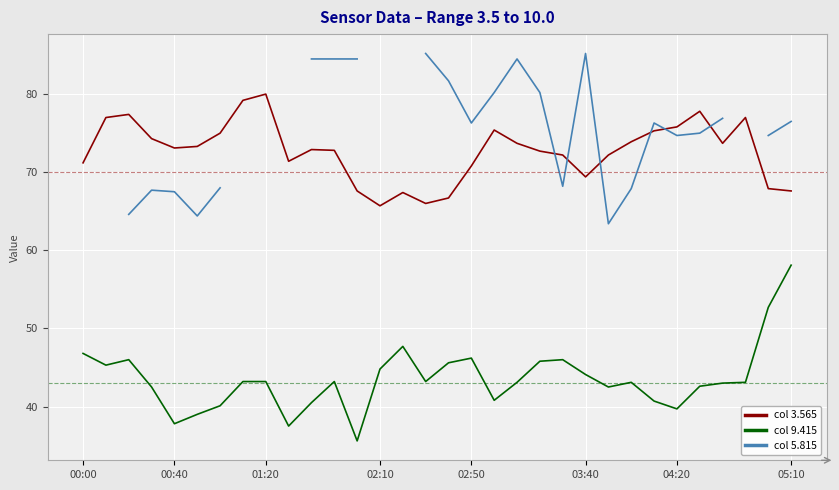

What is the lowest value of the col 3.565 series?

65.7